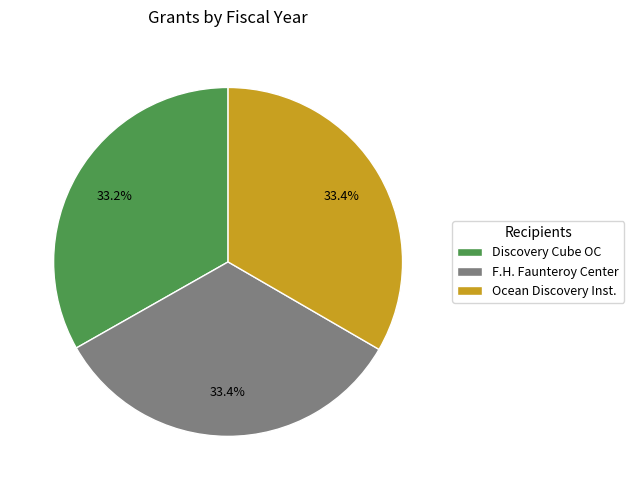

Is there any slice that represents more than half of the pie?

No